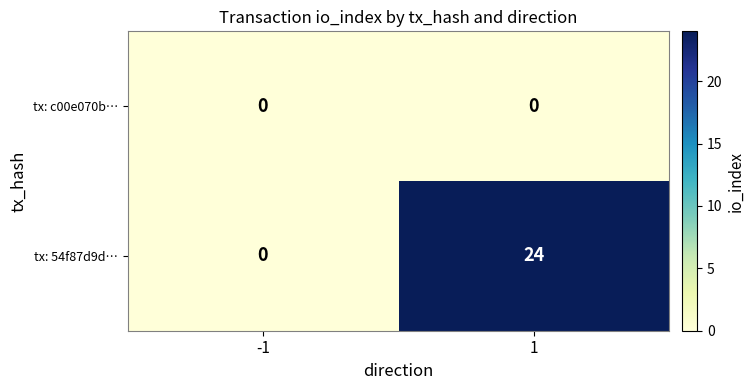

Rank the series by their average value, from highest to lowest.

tx: 54f87d9d…, tx: c00e070b…